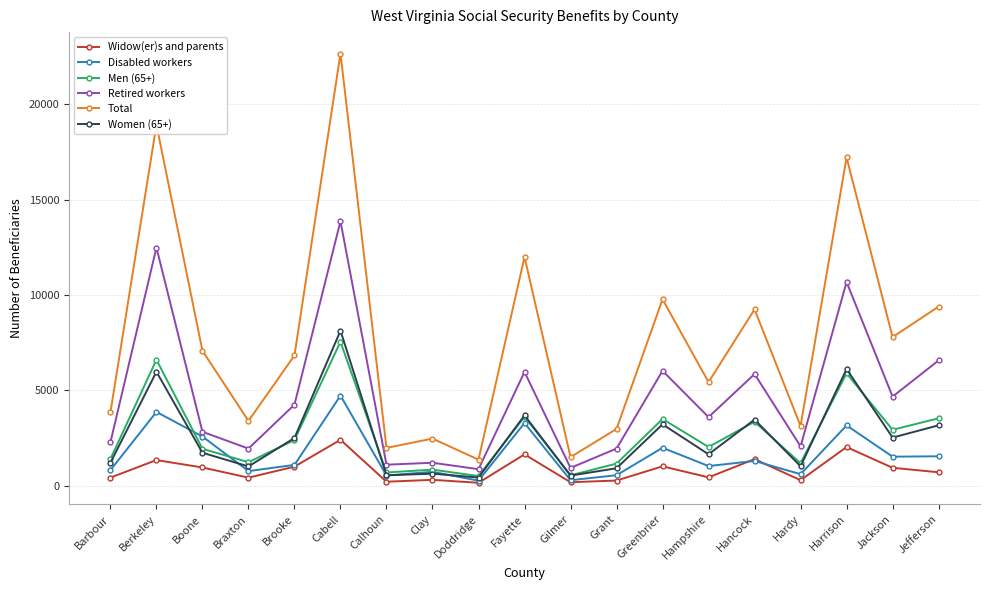

Between Brooke and Hancock, which series saw the biggest shift?

Total